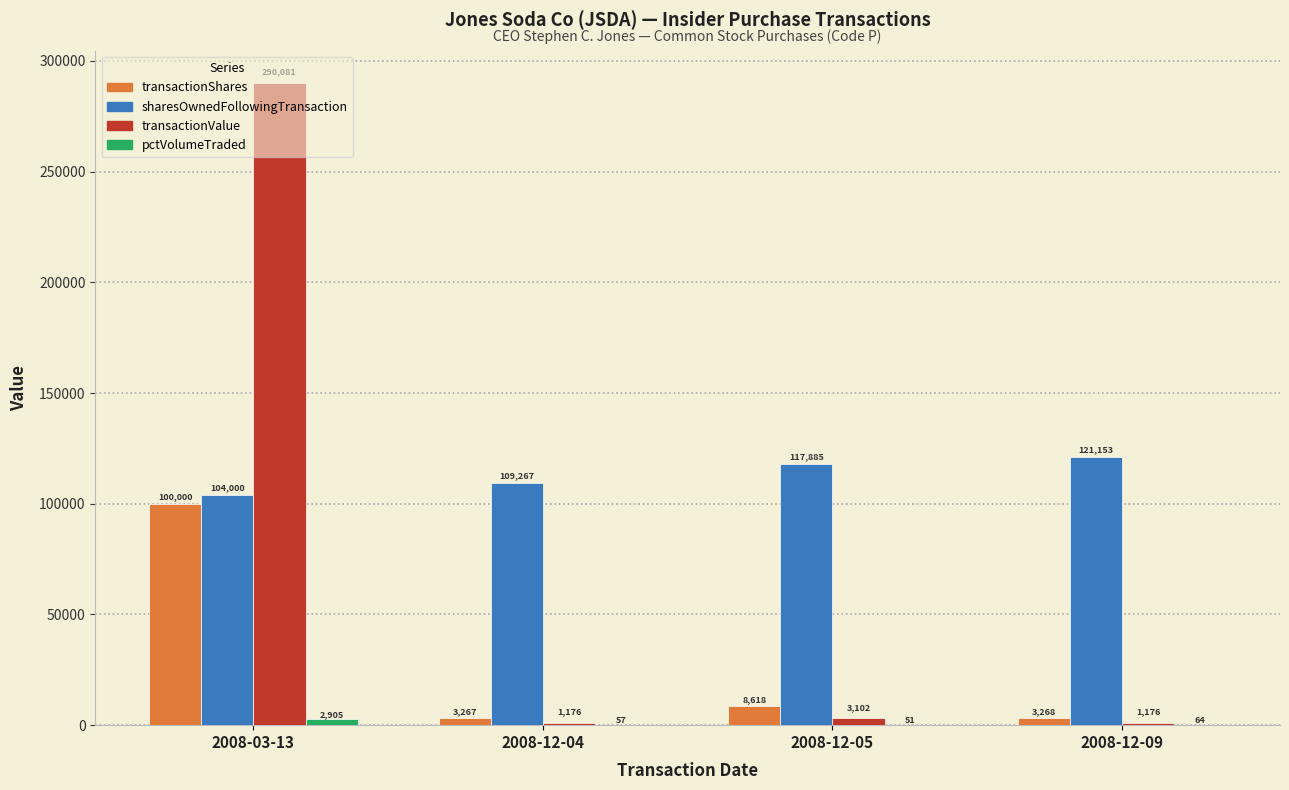

Where is sharesOwnedFollowingTransaction nearest to the value 112576?

2008-12-04